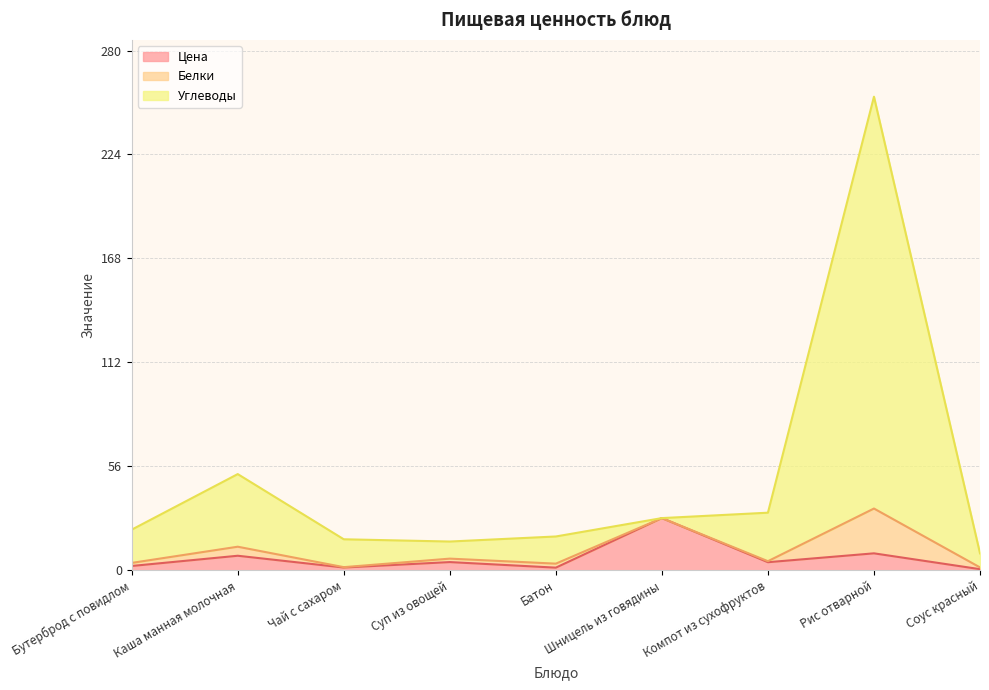

At which label does Цена reach its peak?

Шницель из говядины